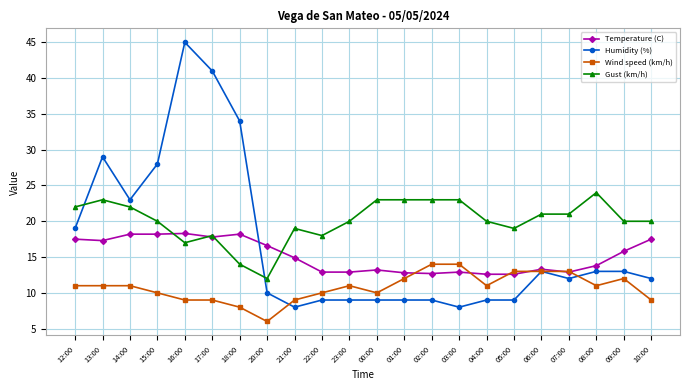

What is the value of the Temperature (C) point at the 16th from the left?

12.6